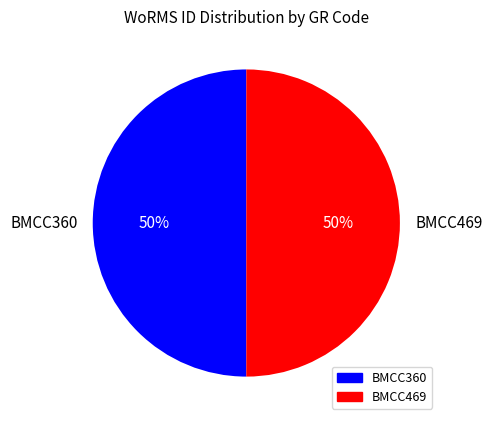

To the nearest percent, what percentage of the pie is BMCC360?

50%